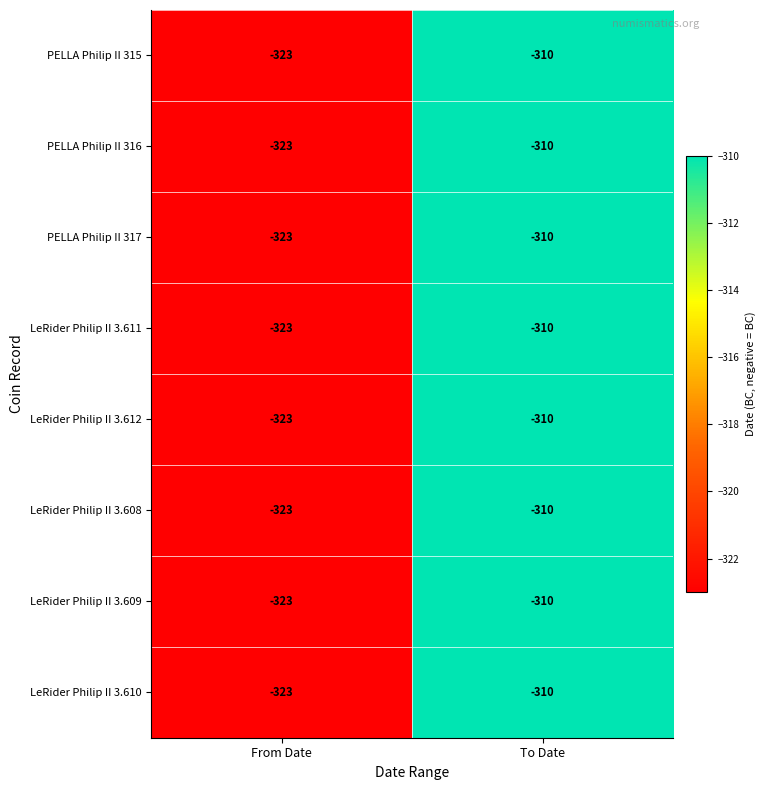

Is the value of LeRider Philip II 3.611 at To Date greater than the value of PELLA Philip II 317 at From Date?

Yes